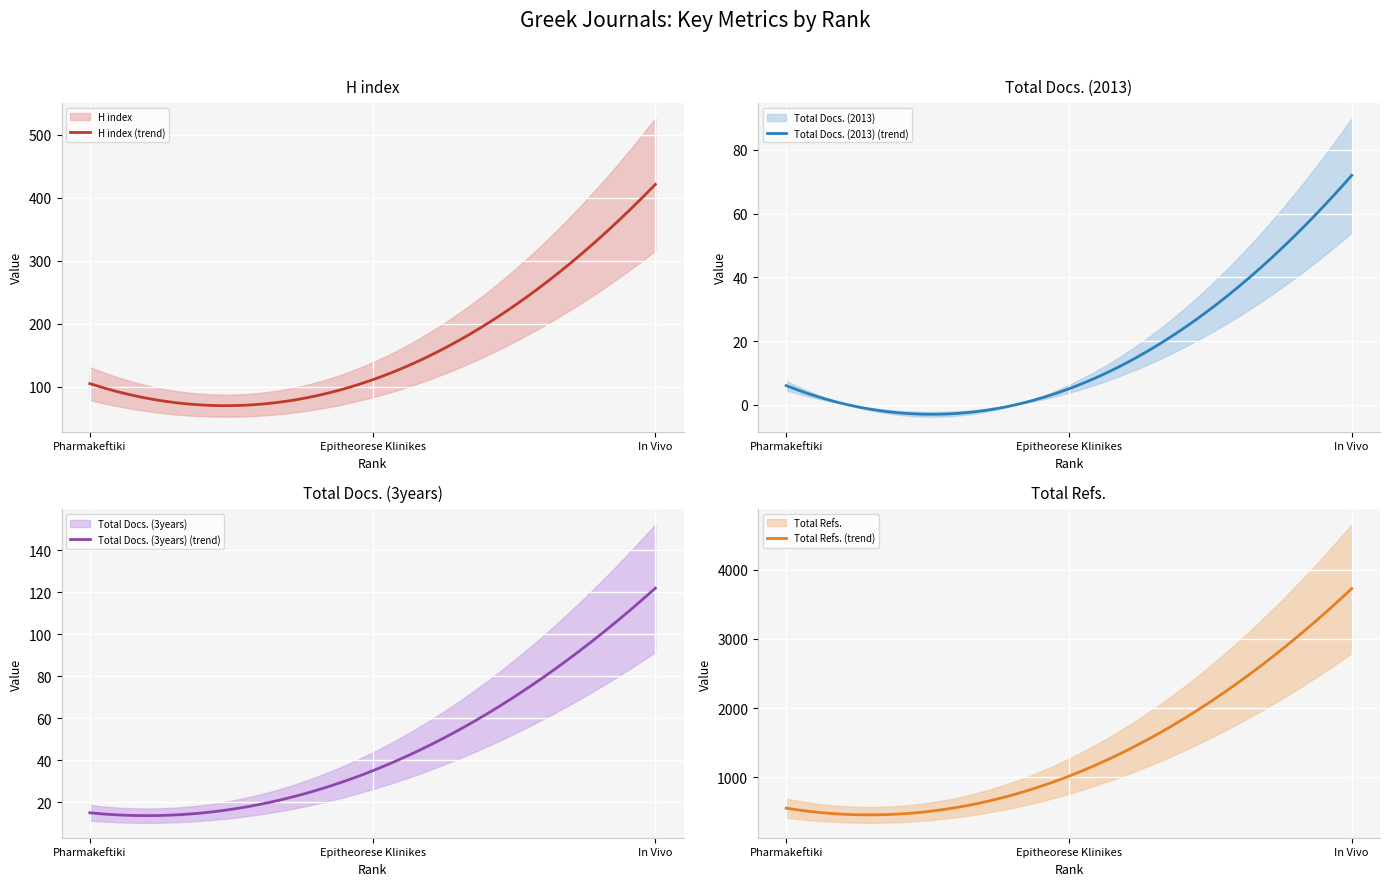

Reading left to right, list all the values displayed in this chart.

H index: Pharmakeftiki=105	Epitheorese Klinikes=111	In Vivo=421
Total Docs. (2013): Pharmakeftiki=6	Epitheorese Klinikes=5	In Vivo=72
Total Docs. (3years): Pharmakeftiki=15	Epitheorese Klinikes=35	In Vivo=122
Total Refs.: Pharmakeftiki=554	Epitheorese Klinikes=1016	In Vivo=3725